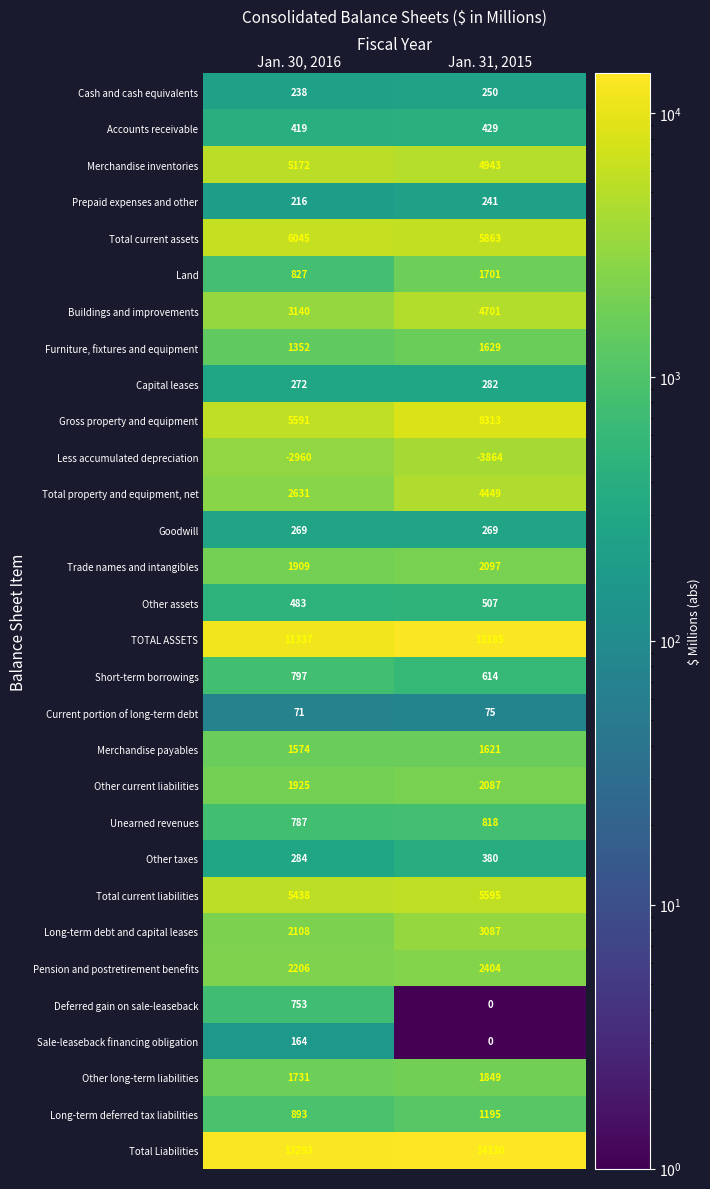

What is the difference between the highest and lowest values at Jan. 30, 2016?

16253